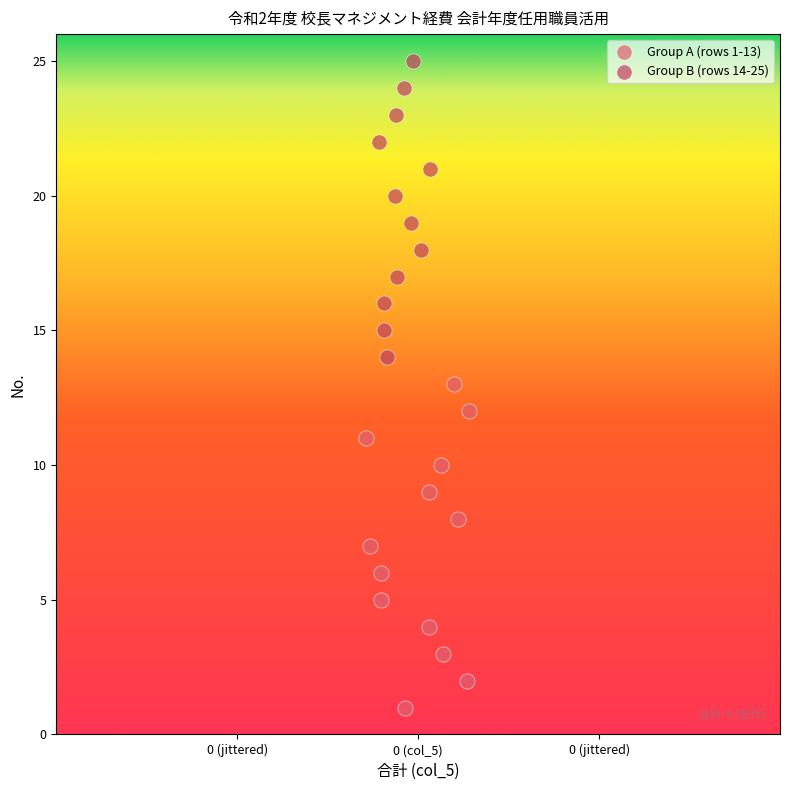

Which series contains the highest Y value?

Group B (rows 14-25)